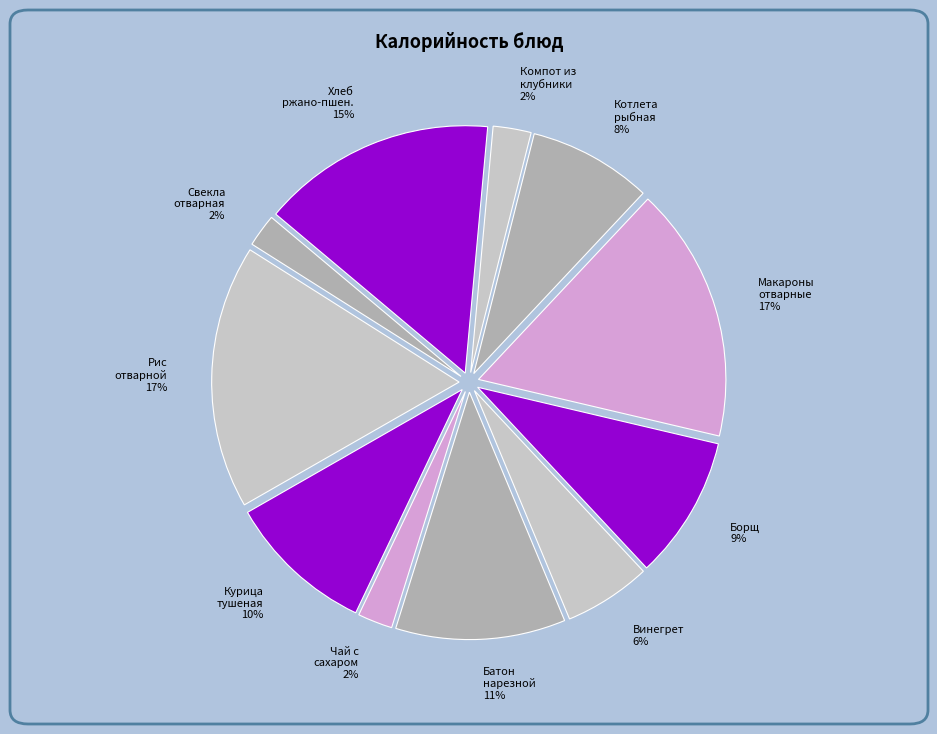

What is the smallest slice in the pie chart?

Свекла отварная дольками